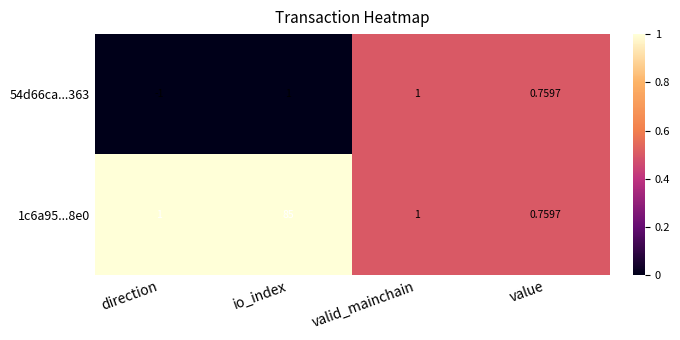

Where is 54d66ca...363 nearest to the value 0?

value